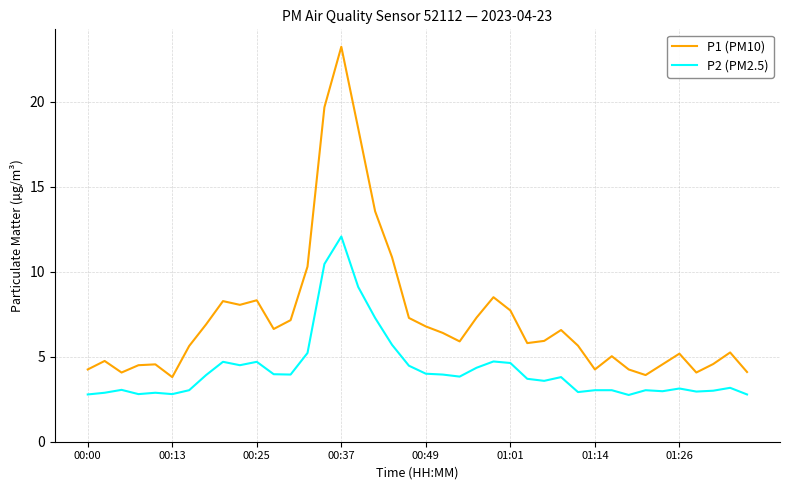

Which series has the largest range (max minus min)?

P1 (PM10)